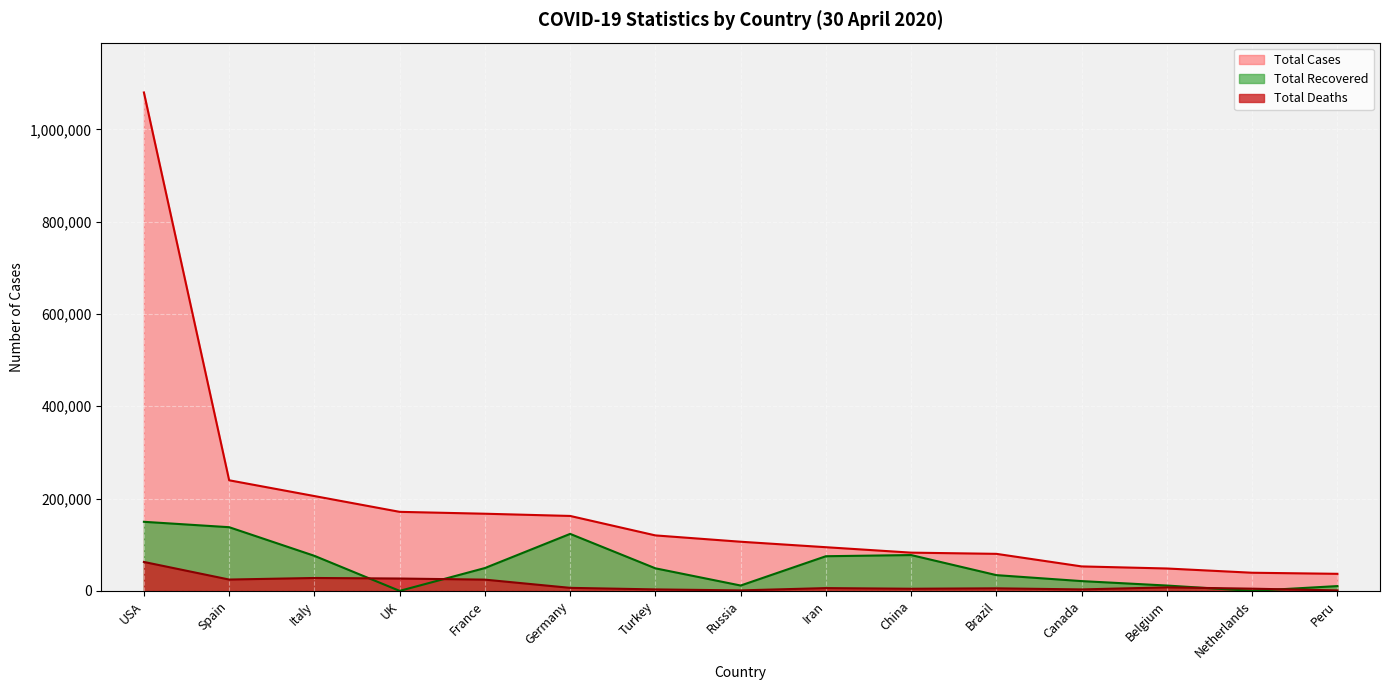

What is the difference between the Total Recovered values at USA and UK?

149686